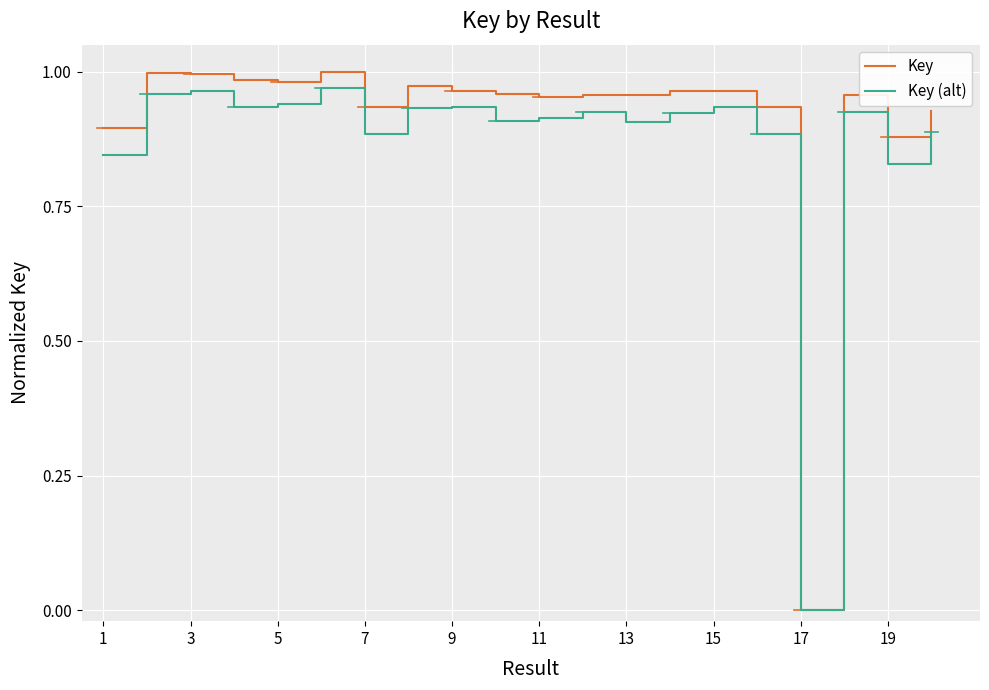

Rank the series by their maximum value, from highest to lowest.

Key, Key (alt)